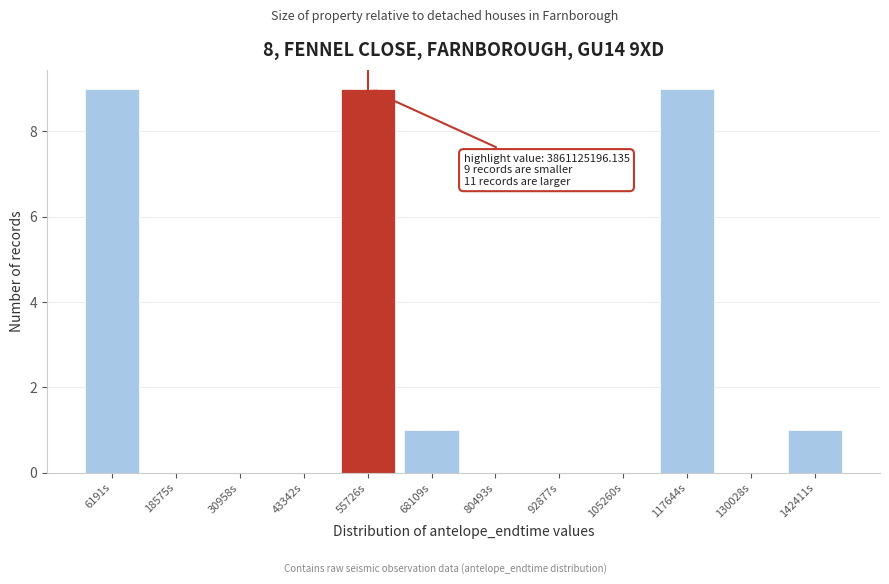

Reading left to right, list all the values displayed in this chart.

6191s=9	18575s=0	30958s=0	43342s=0	55726s=9	68109s=1	80493s=0	92877s=0	105260s=0	117644s=9	130028s=0	142411s=1